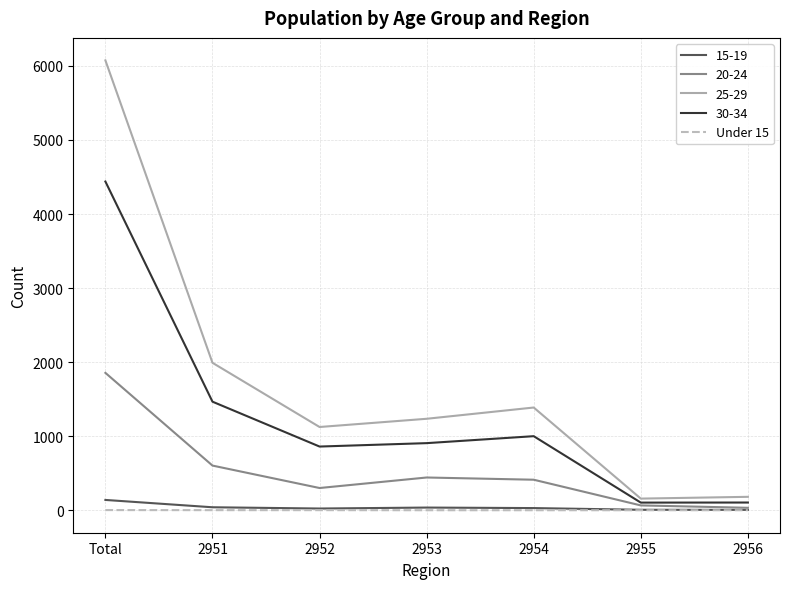

The 25-29 series shows 1067 at 2951. True or false?

False